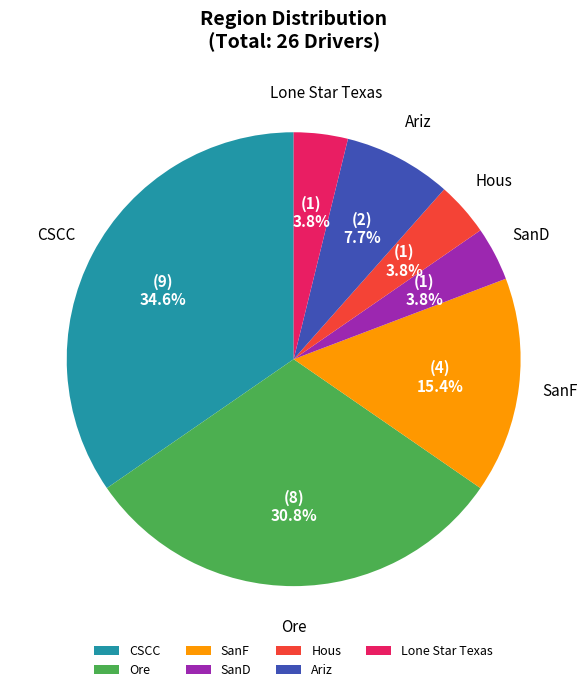

Which slice is the largest?

CSCC